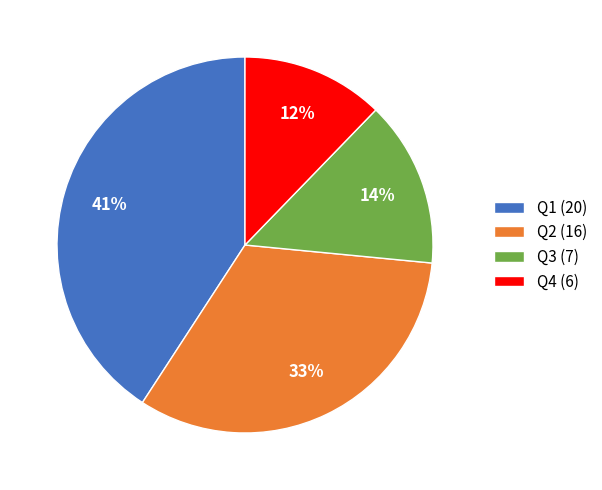

To the nearest percent, what is the combined percentage of Q2 and Q4?

45%